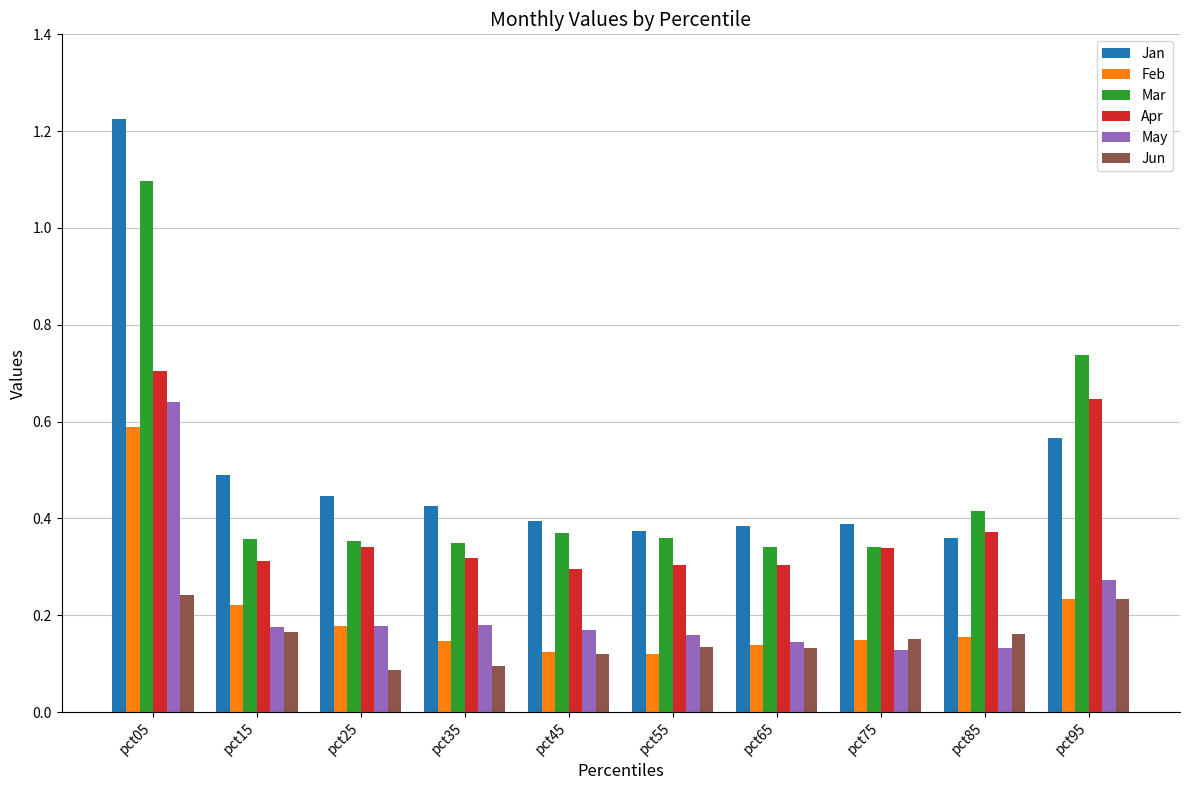

Which series has the largest range (max minus min)?

Jan